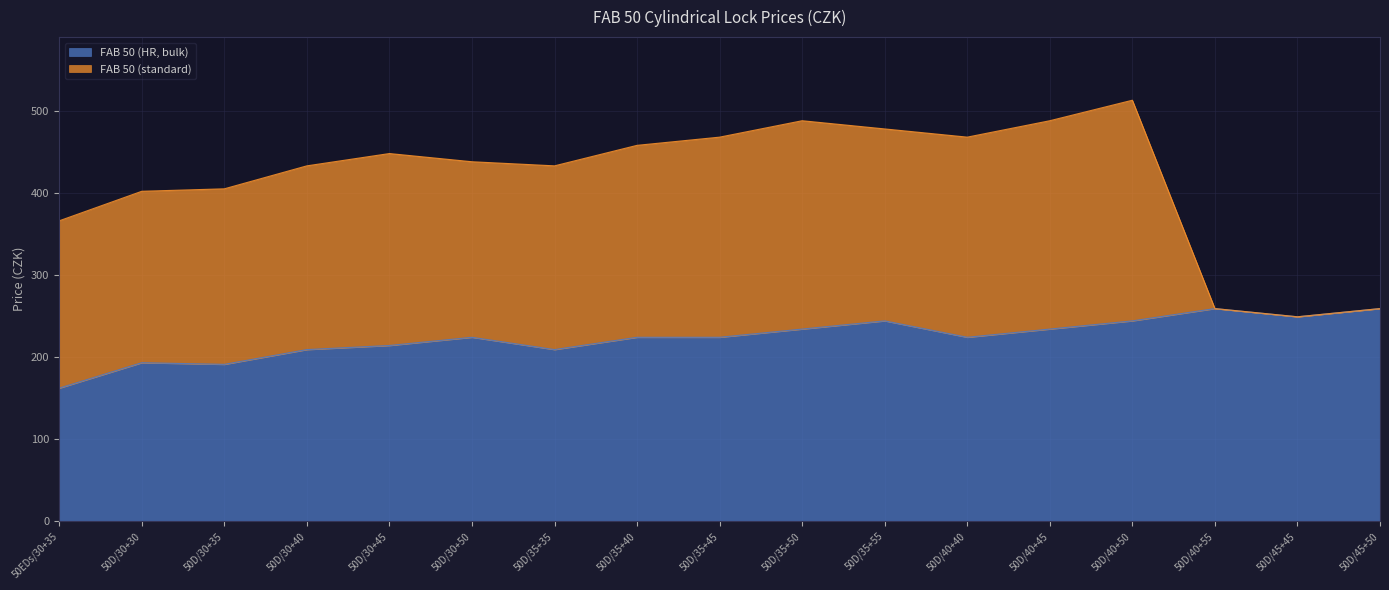

How many values exceed 224?

7